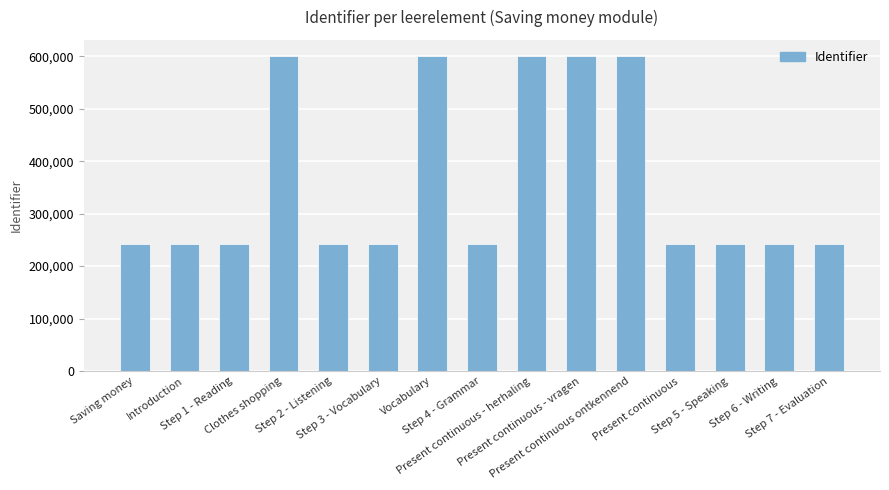

At which label does the data first exceed 242483?

Clothes shopping